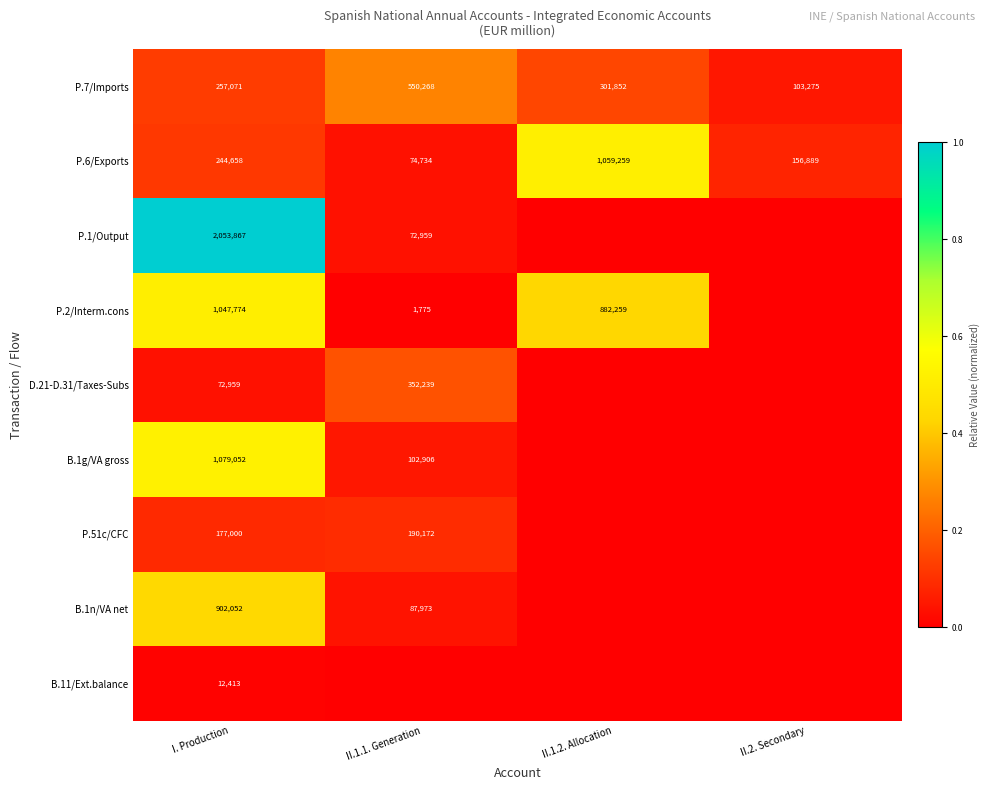

What is the difference between the highest and lowest values at I. Production?

2041454